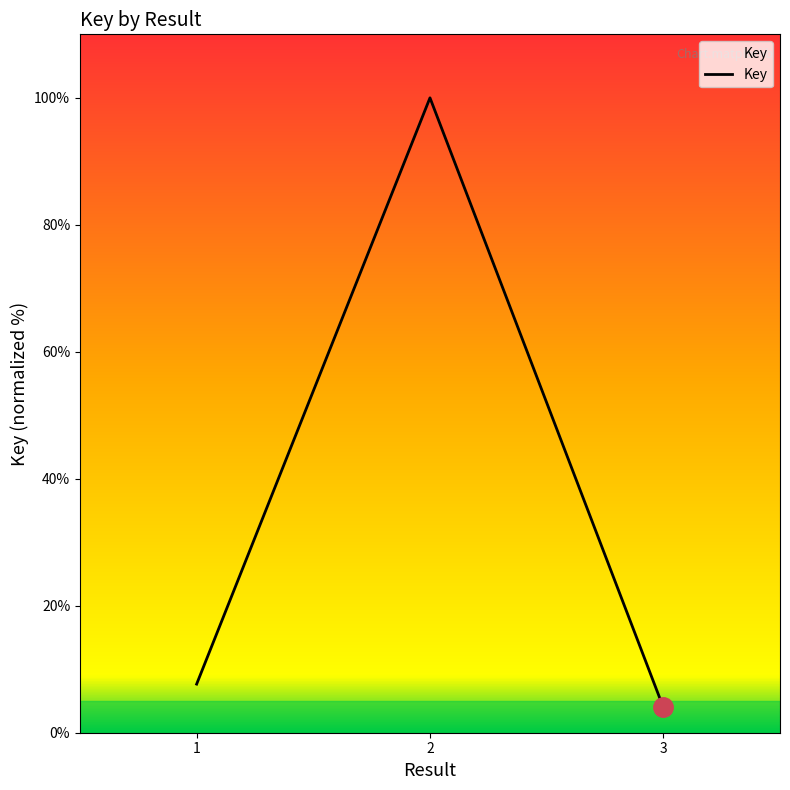

True or false: the data shows 4.0 at 3.

True